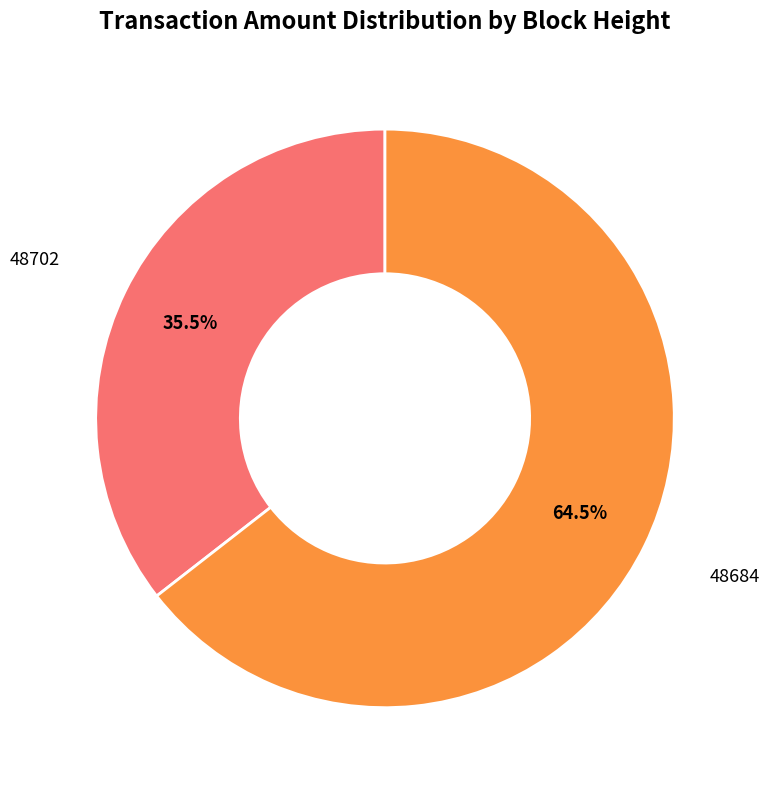

Is there any slice that represents more than half of the pie?

Yes